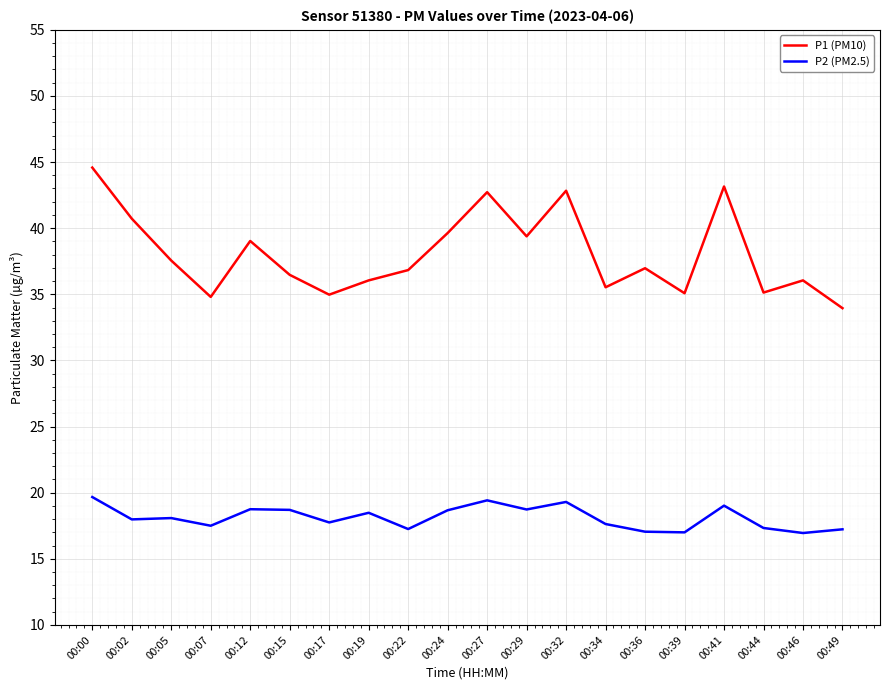

Is this an area chart (filled region under the line)?

No